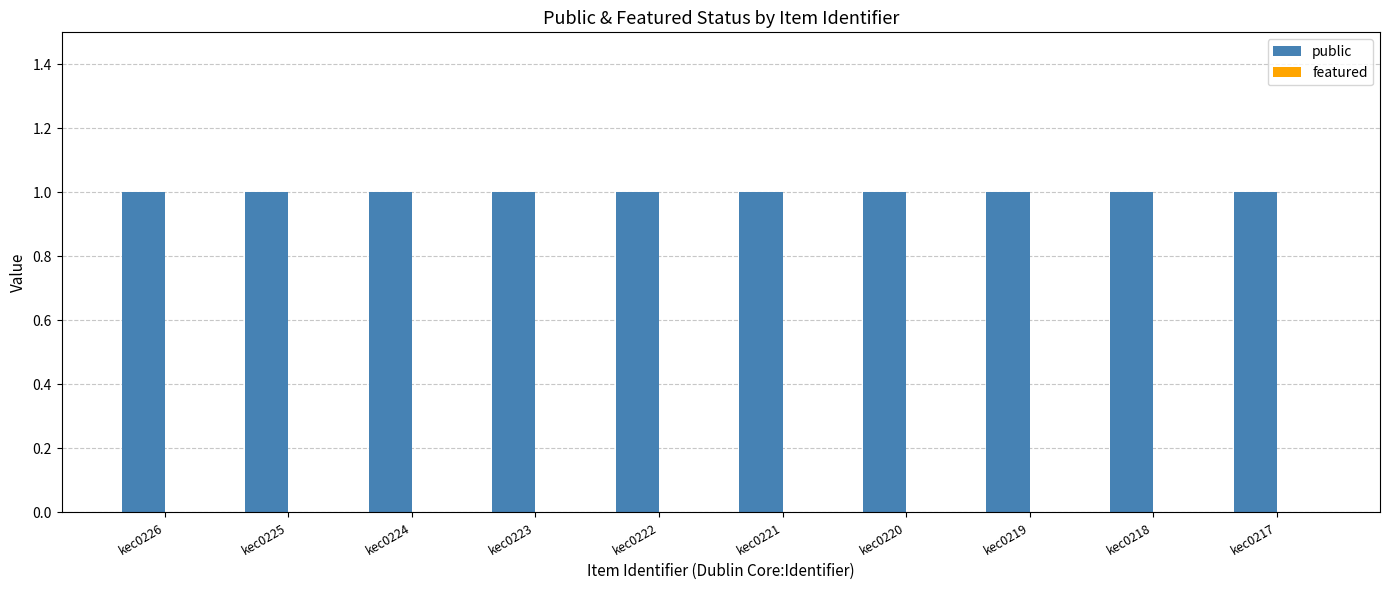

At which label is featured closest to 0?

kec0226